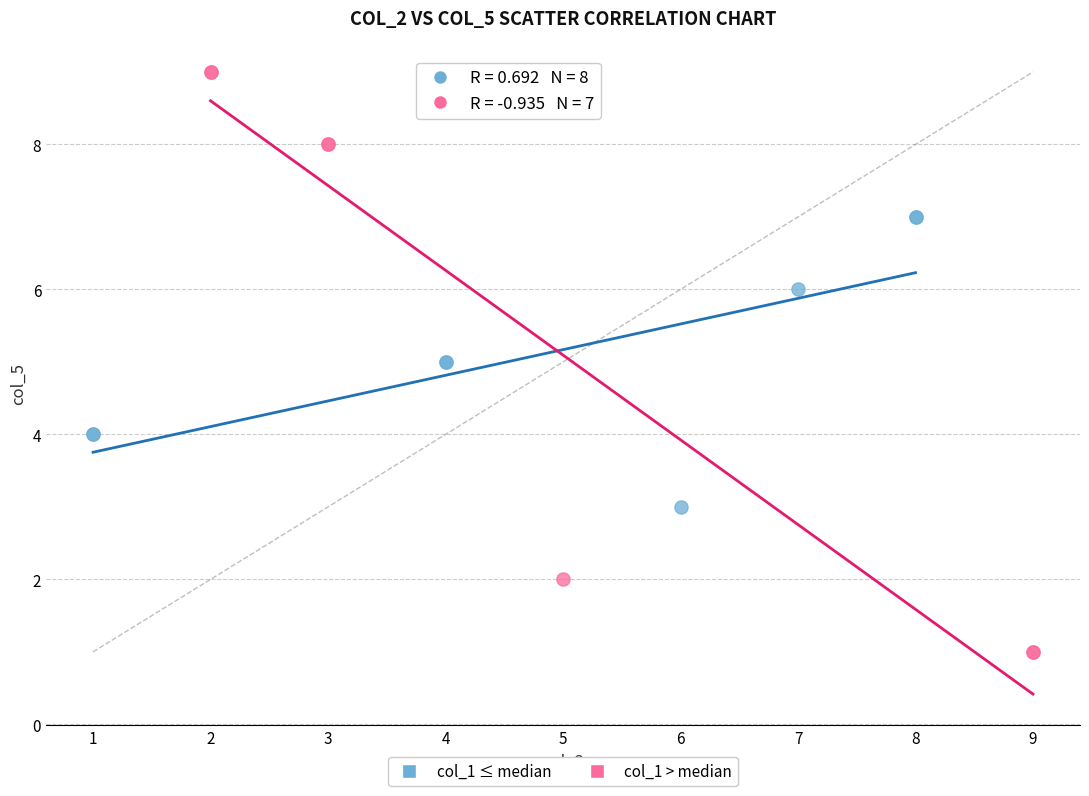

Which series reaches the maximum Y coordinate?

col_1 > median